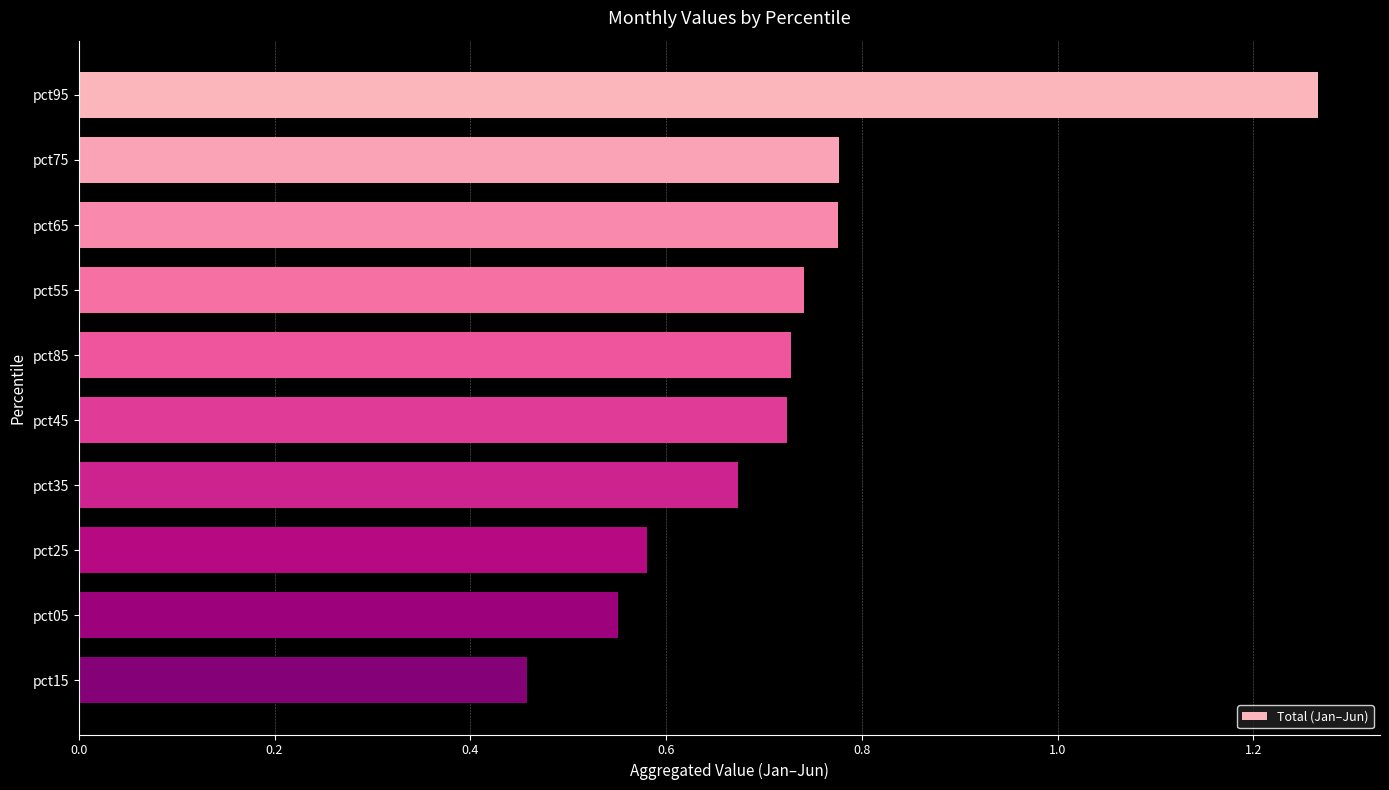

What position from the bottom is pct05?

2